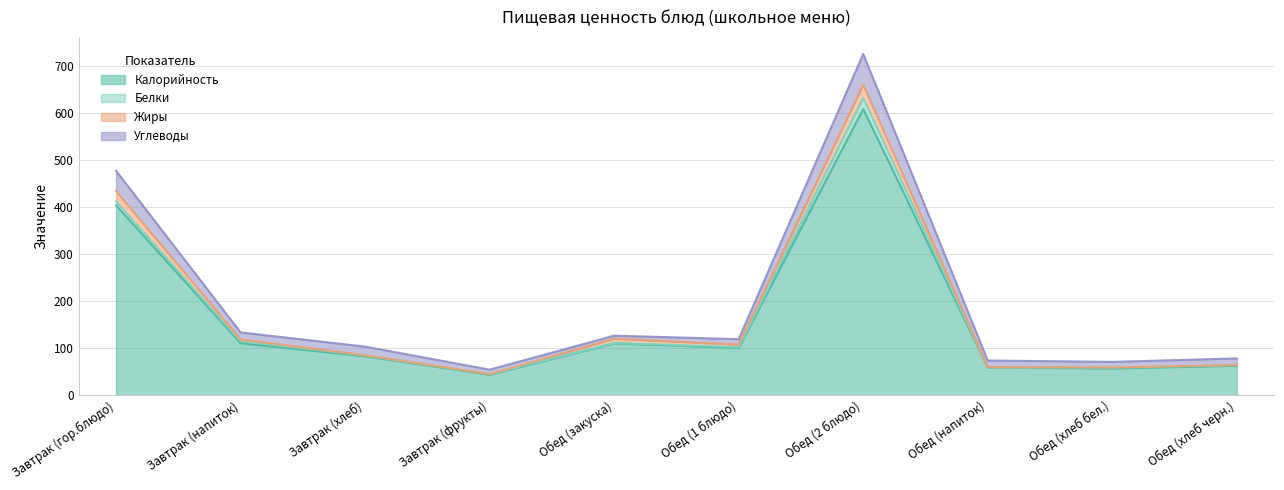

Is the value of Углеводы at Обед (2 блюдо) greater than the value of Белки at Завтрак (напиток)?

Yes